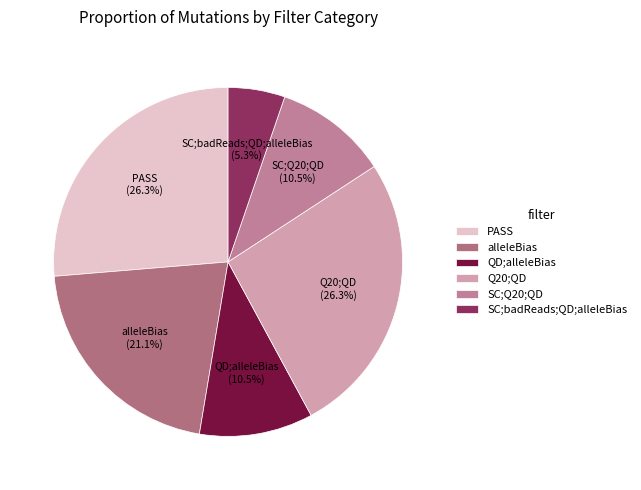

Count the number of slices in the pie.

6